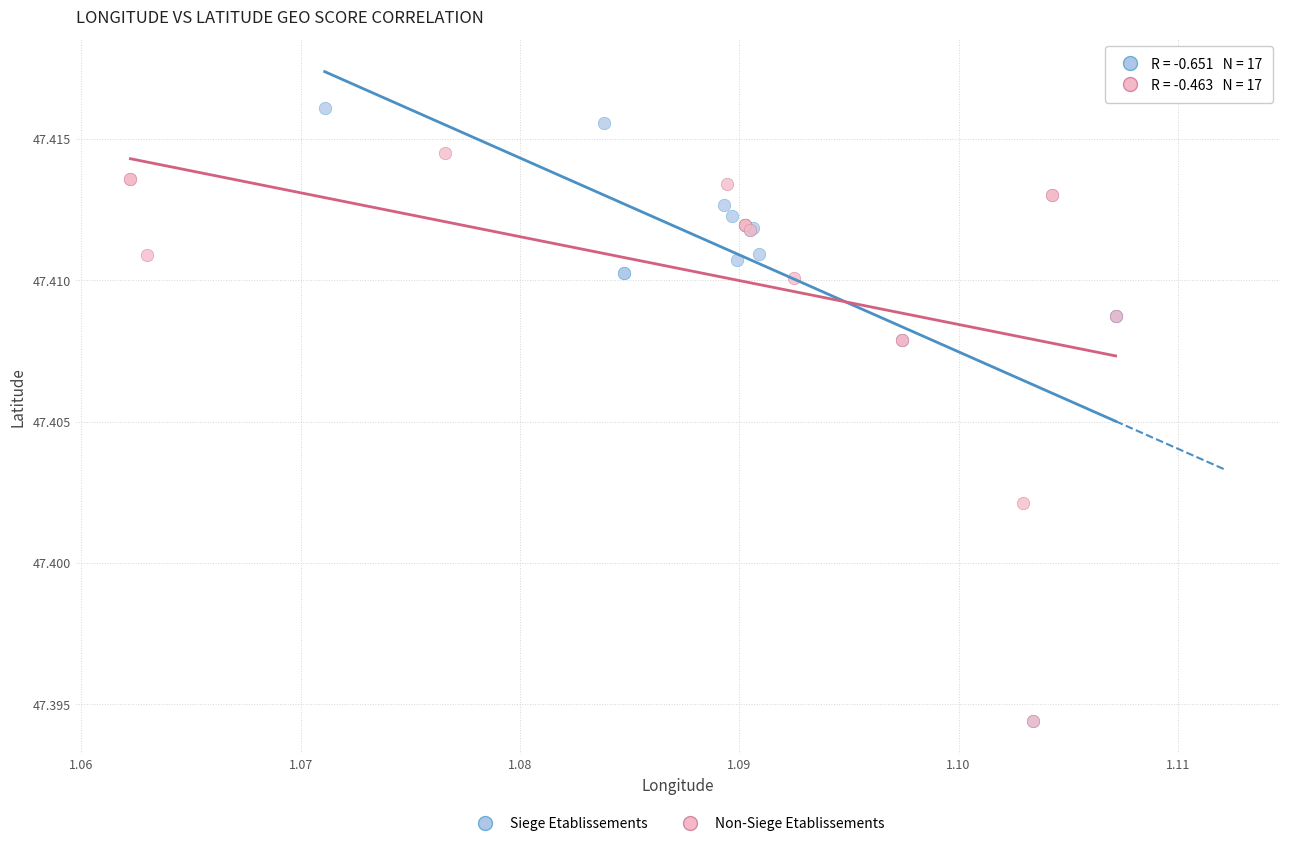

What are all the series names shown in the legend?

Siege Etablissements, Non-Siege Etablissements